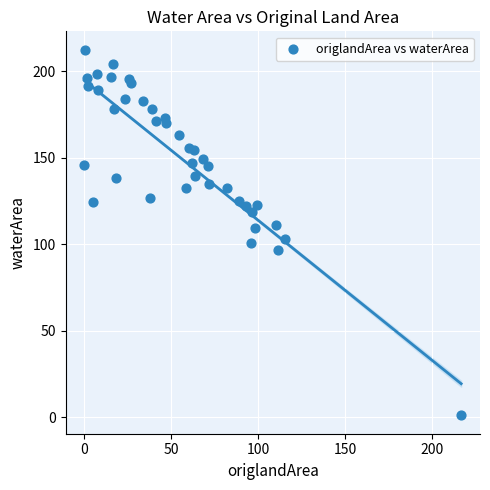

What is the range of X values (max minus min)?

216.5